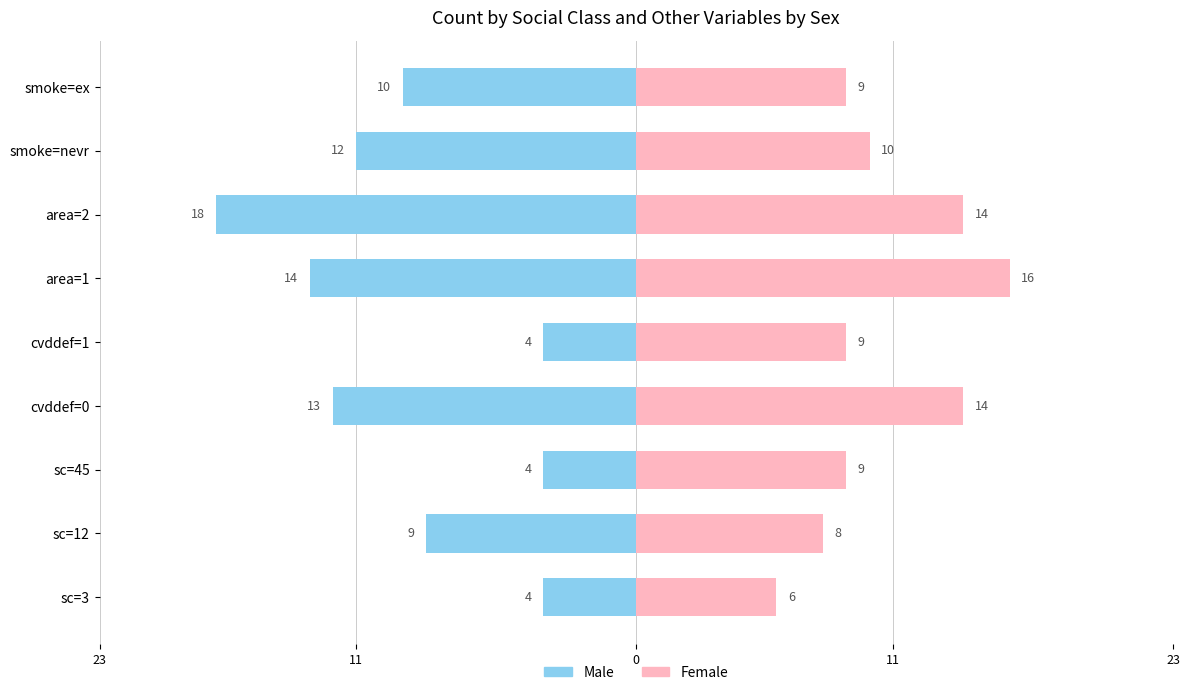

How many Female values are between 9 and 14?

6